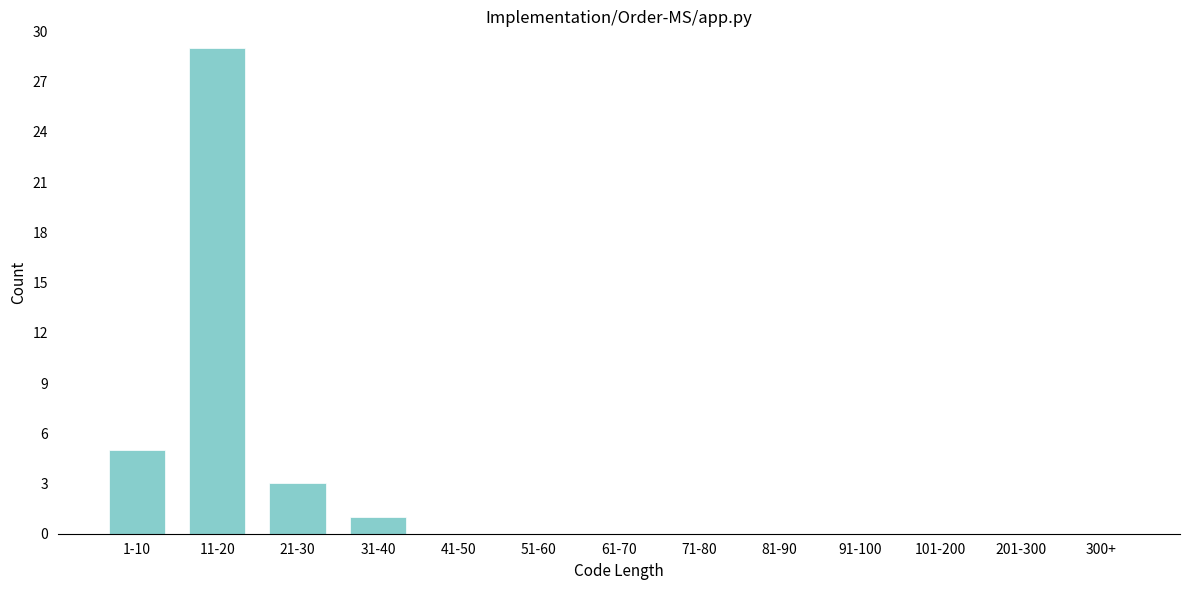

Reading left to right, list all the values displayed in this chart.

1-10=5	11-20=29	21-30=3	31-40=1	41-50=0	51-60=0	61-70=0	71-80=0	81-90=0	91-100=0	101-200=0	201-300=0	300+=0